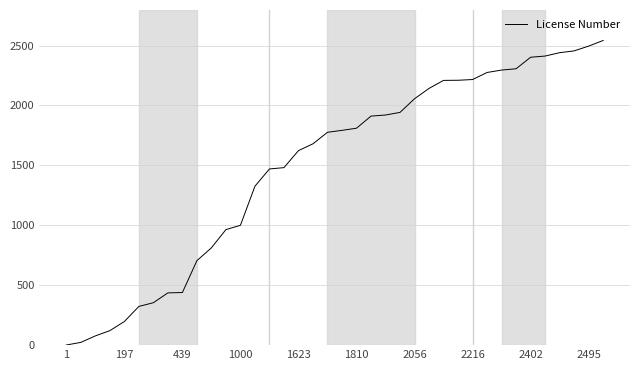

What is the maximum value shown in the chart?

2542